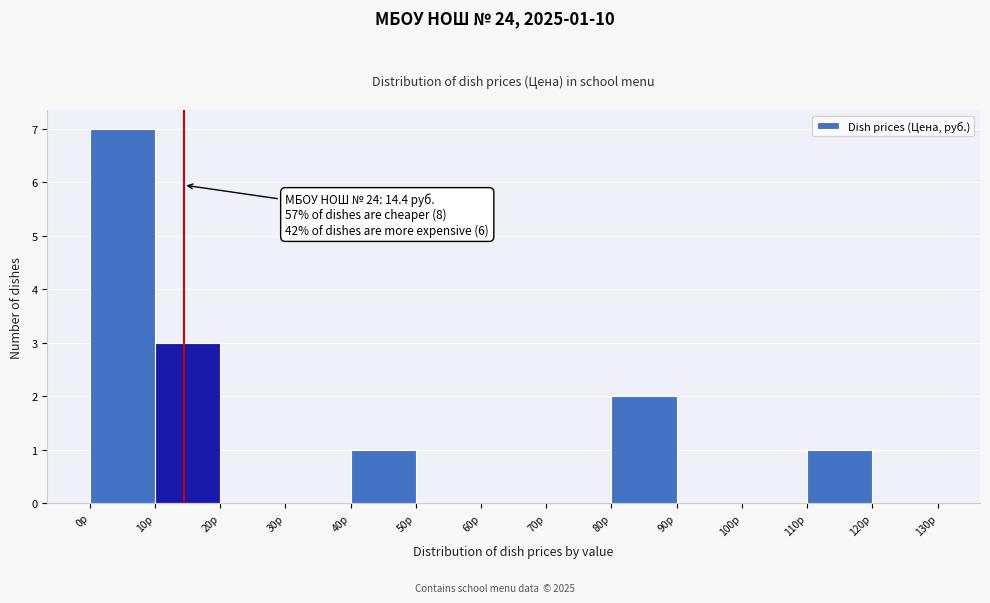

Over which range of the x-axis is the bar tallest?

0 to 10